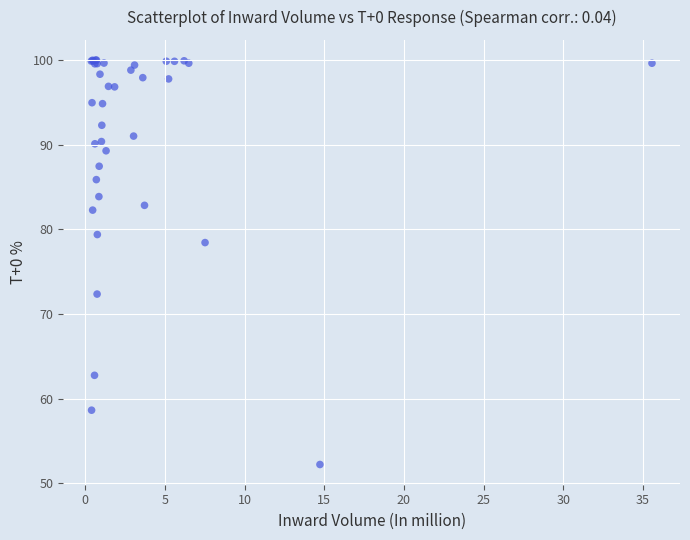

What Y value in the scatter plot is closest to 76?

78.4